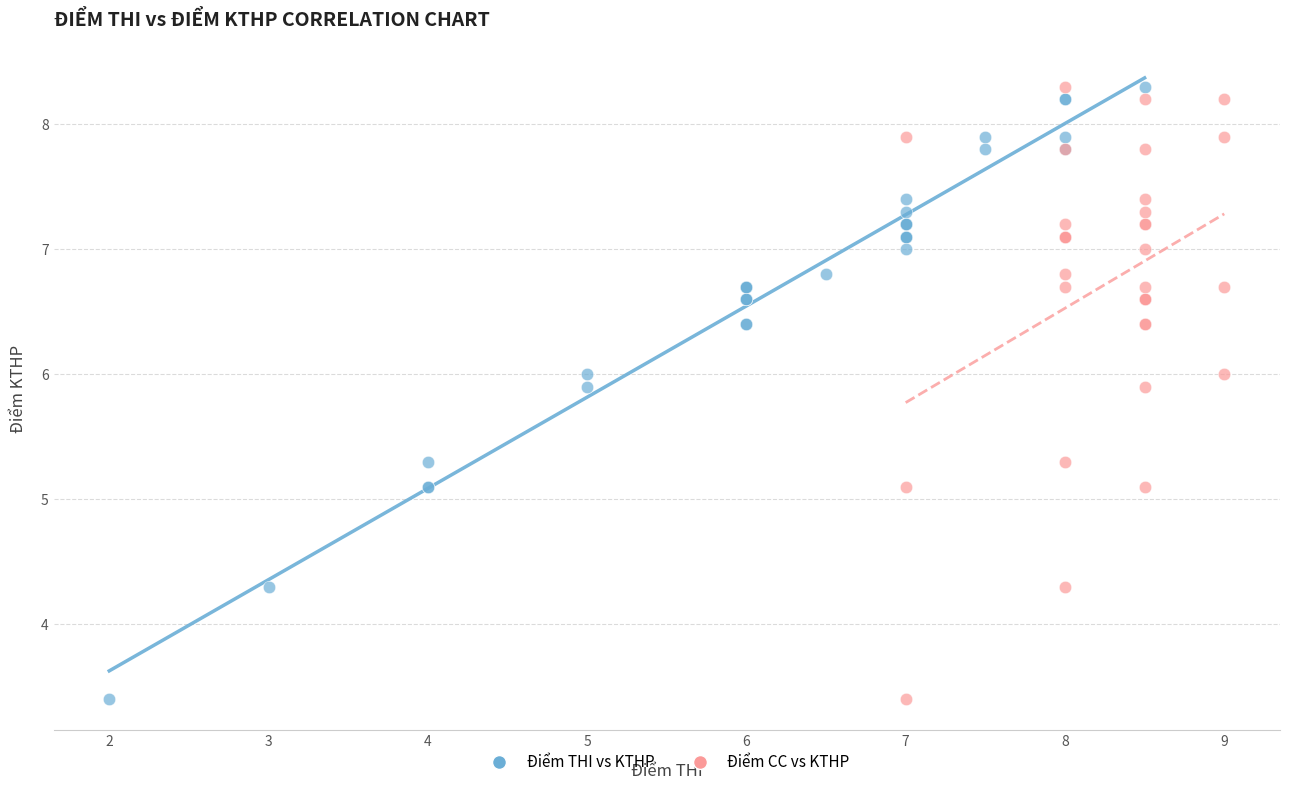

What are all the series names shown in the legend?

Điểm THI vs KTHP, Điểm CC vs KTHP